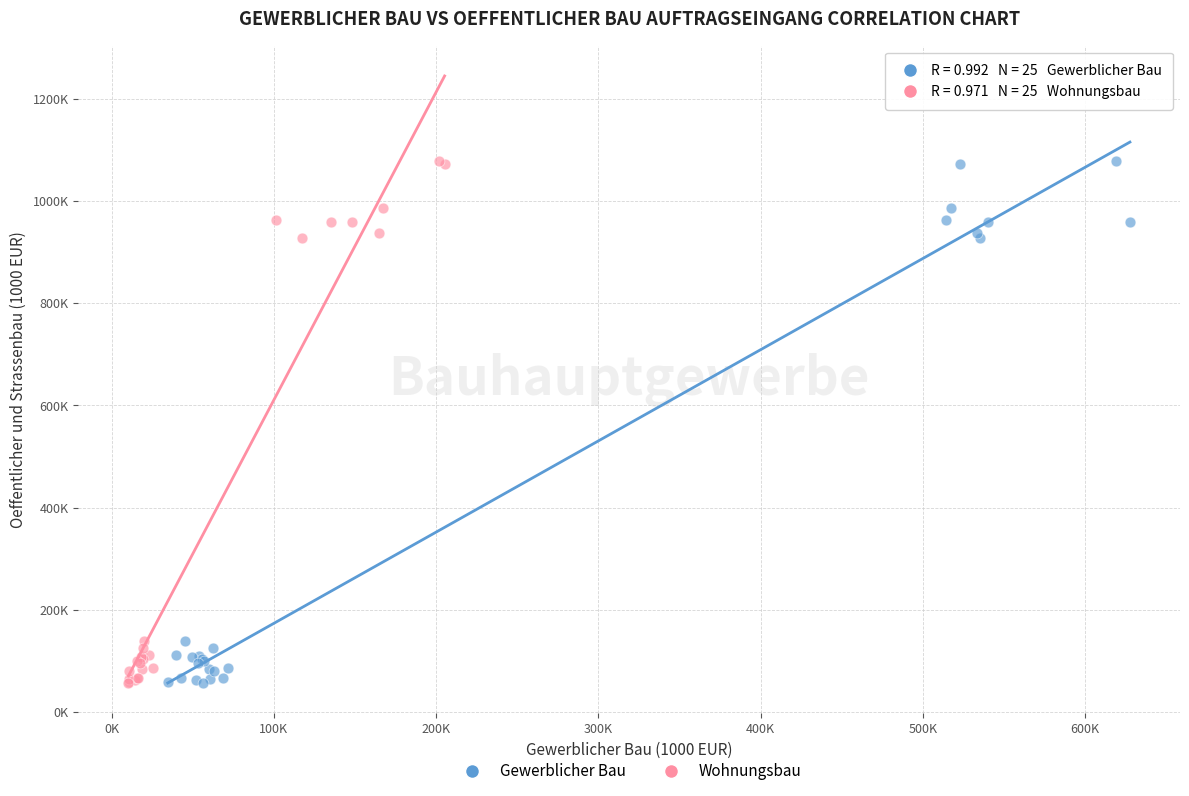

What are all the series names shown in the legend?

Gewerblicher Bau, Wohnungsbau